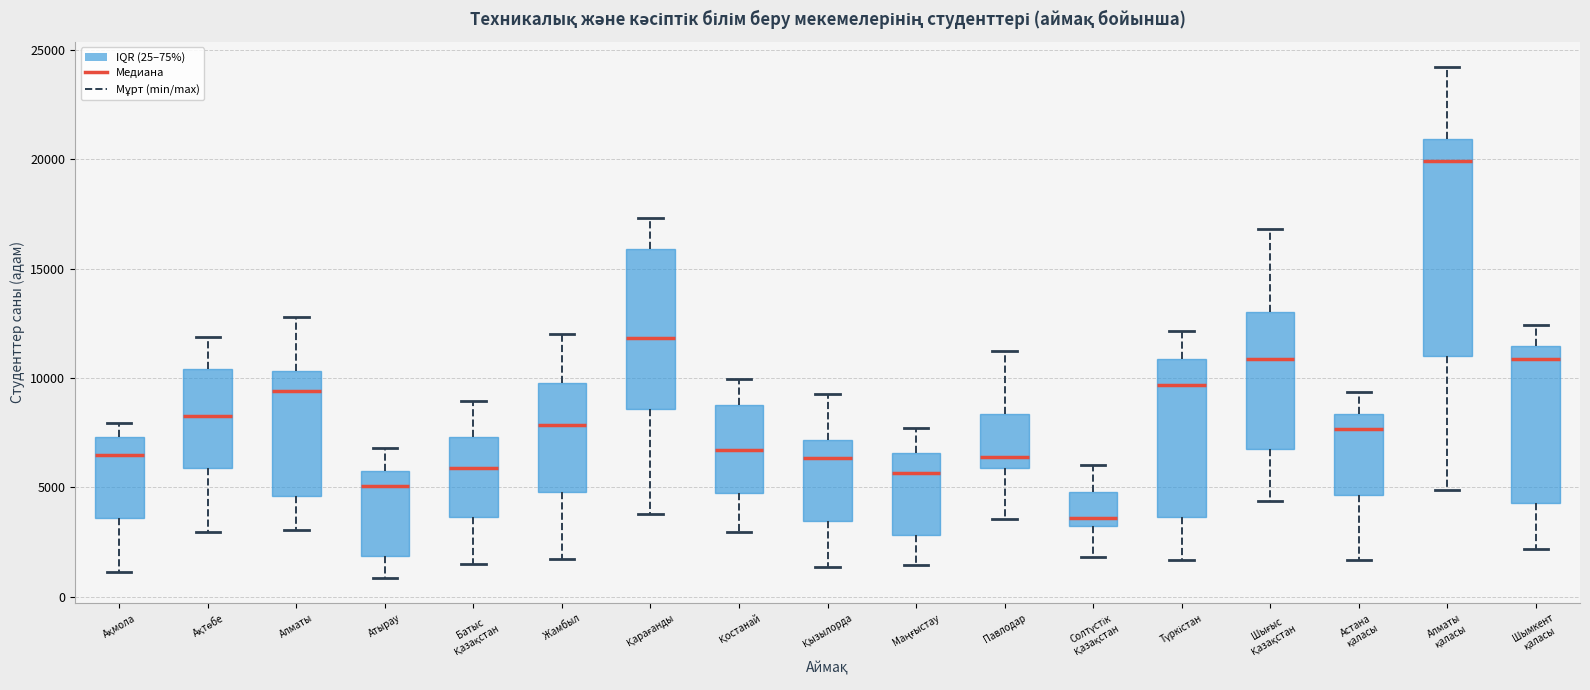

Comparing the boxes themselves (not the whiskers), which one is the tallest?

Алматы қаласы